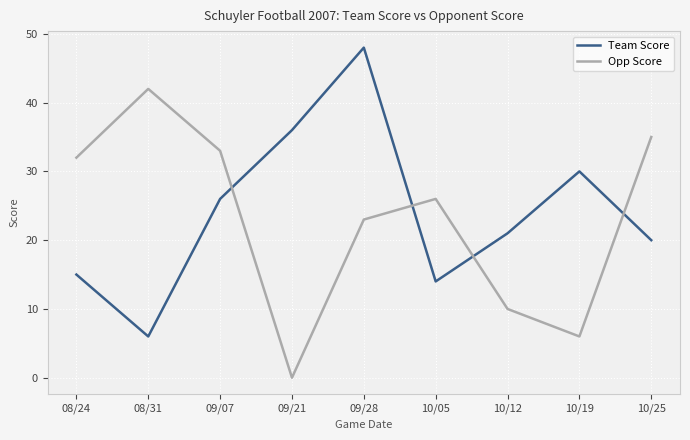

Between 08/24 and 10/12, which series saw the biggest shift?

Opp Score